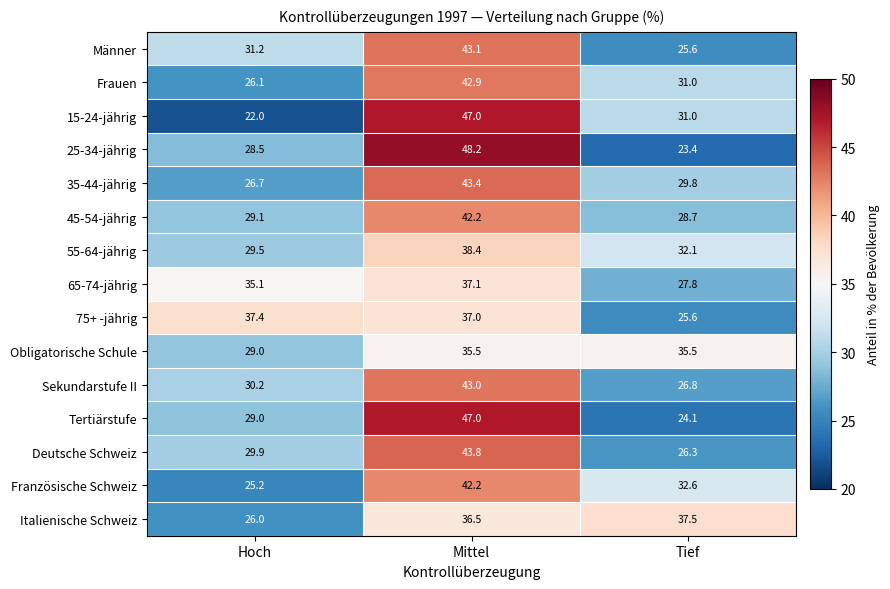

What is the smallest value displayed?

22.0